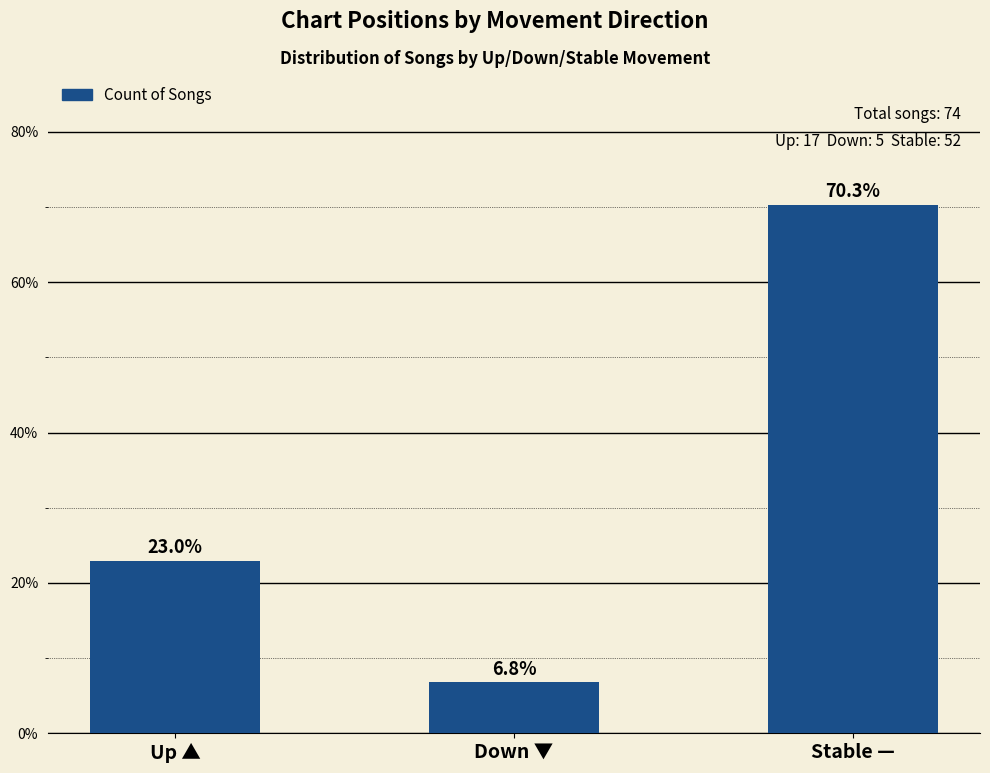

What is the value of the 3rd bar from the left?

0.7